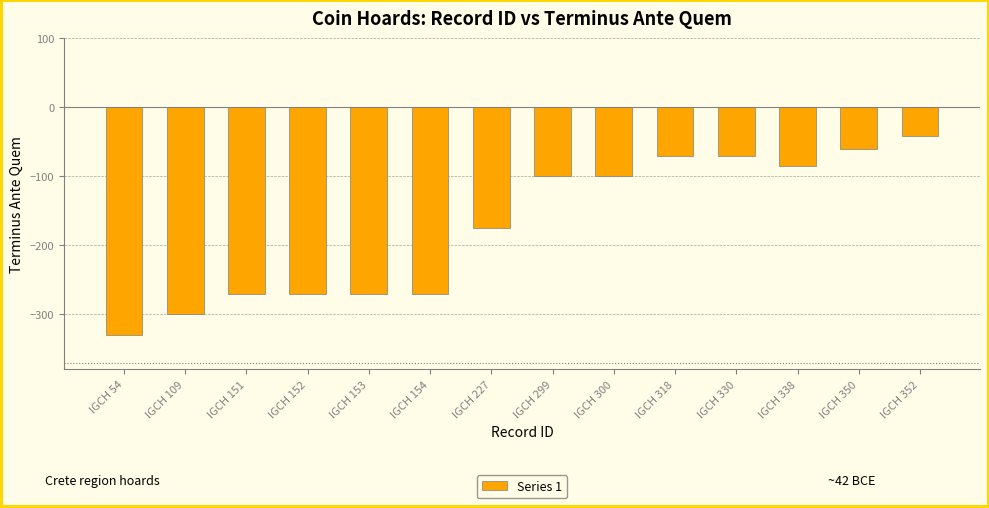

Is it true that the value at IGCH 227 is -116?

False